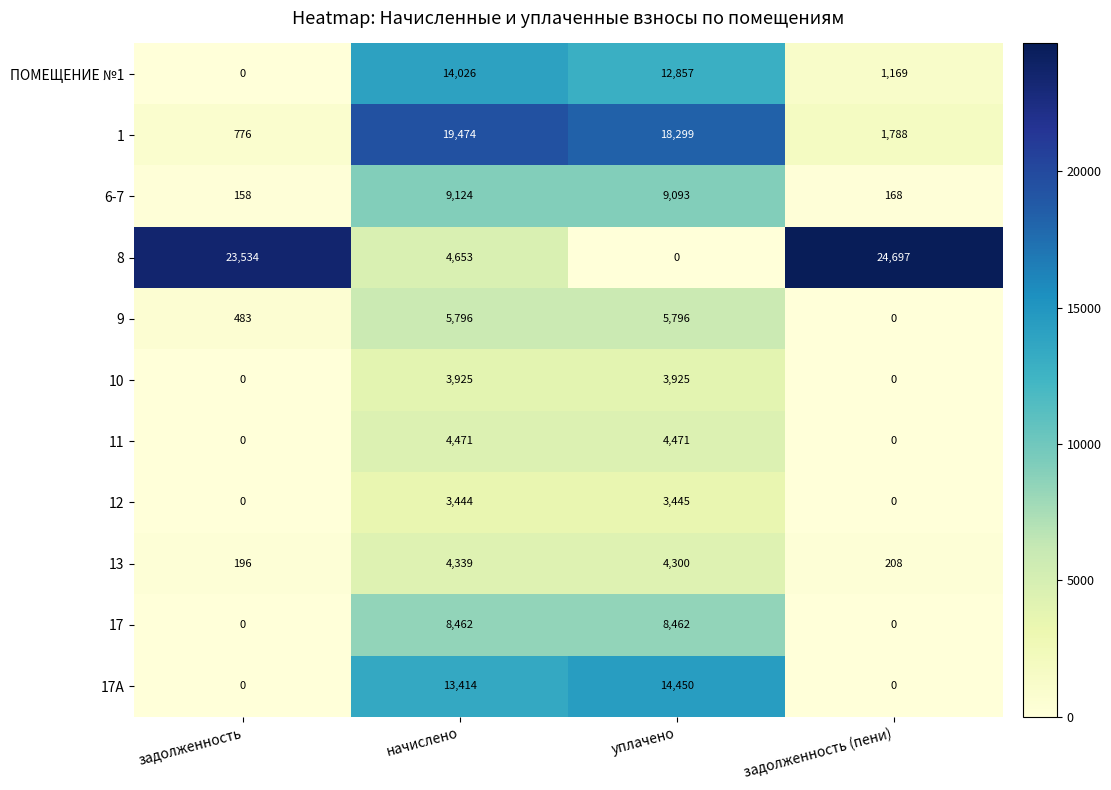

At how many categories does at least one series exceed 5227?

4